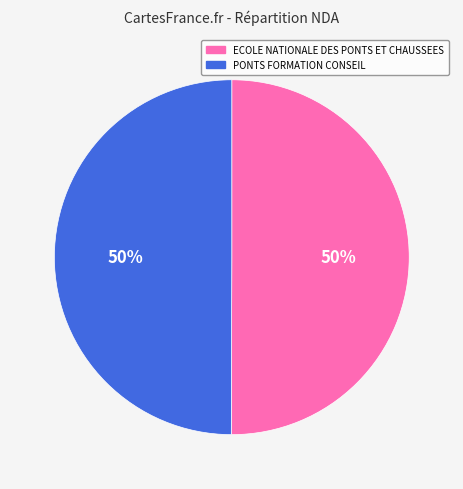

Approximately how many times larger is the value at ECOLE NATIONALE DES PONTS ET CHAUSSEES compared to PONTS FORMATION CONSEIL?

1.0